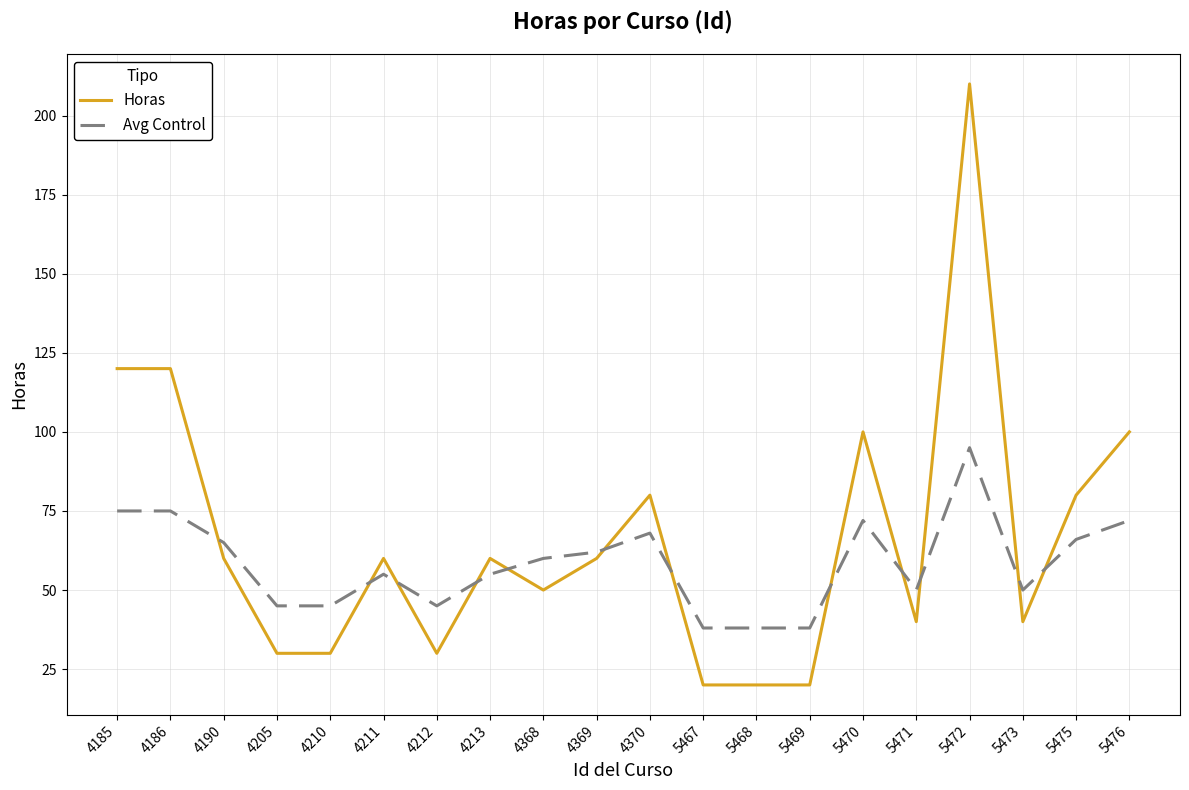

Between which two adjacent categories do Avg Control and Horas first intersect?

4186 and 4190